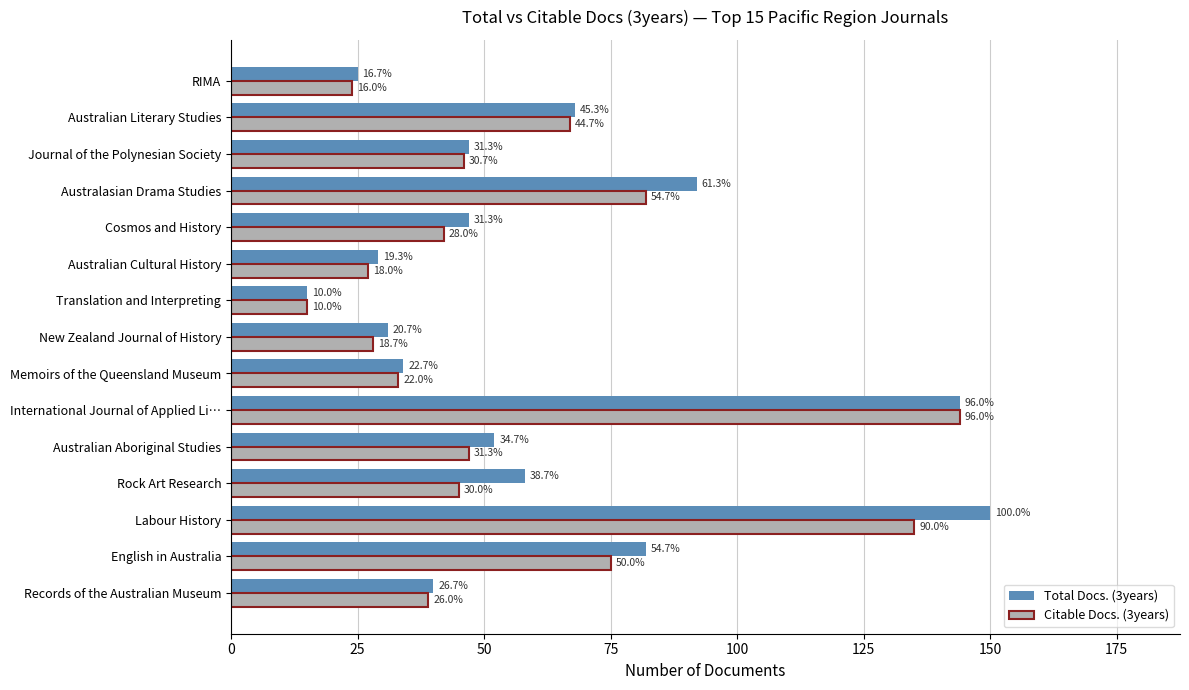

What are all the series names shown in the legend?

Total Docs. (3years), Citable Docs. (3years)